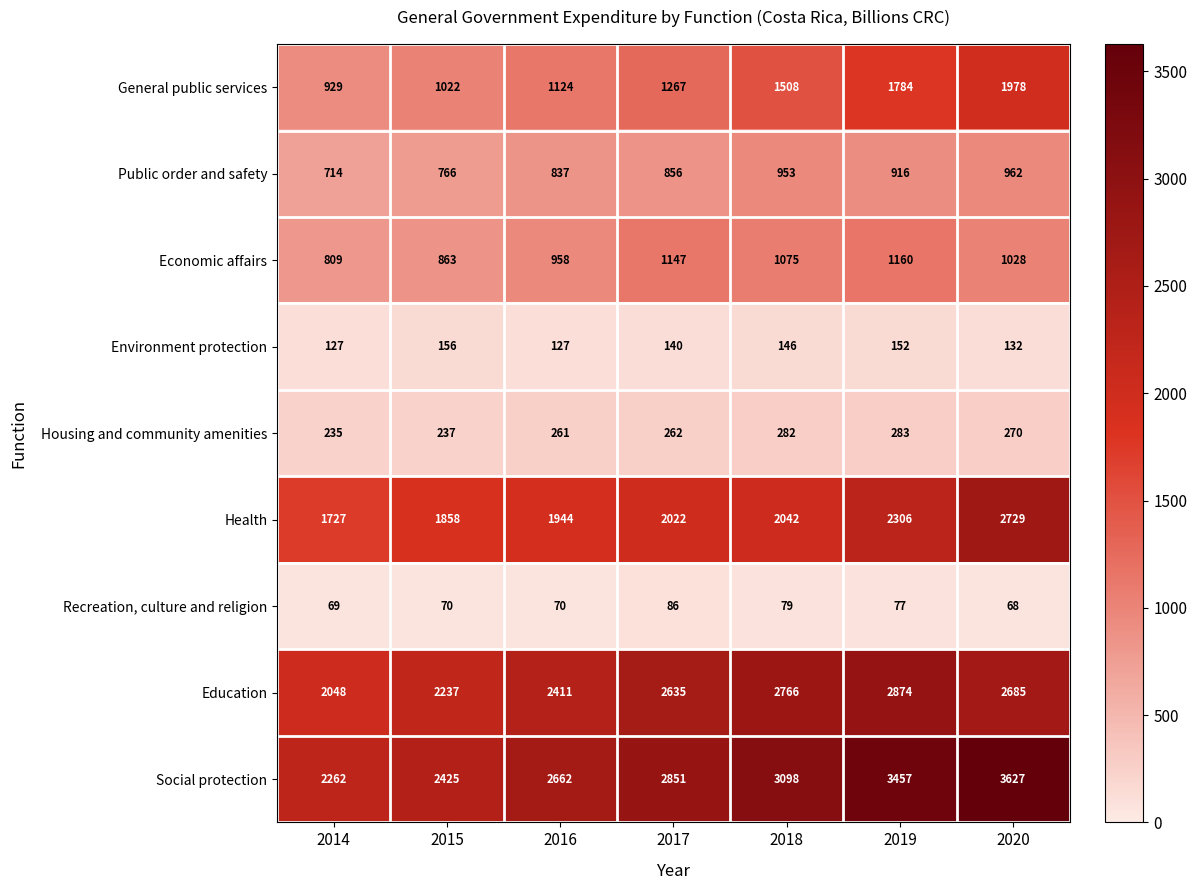

Is it true that Environment protection equals 127 at 2014?

True